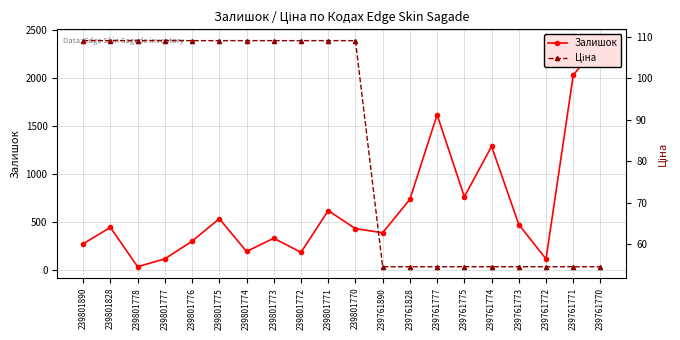

How many times do Залишок and Ціна cross each other?

2